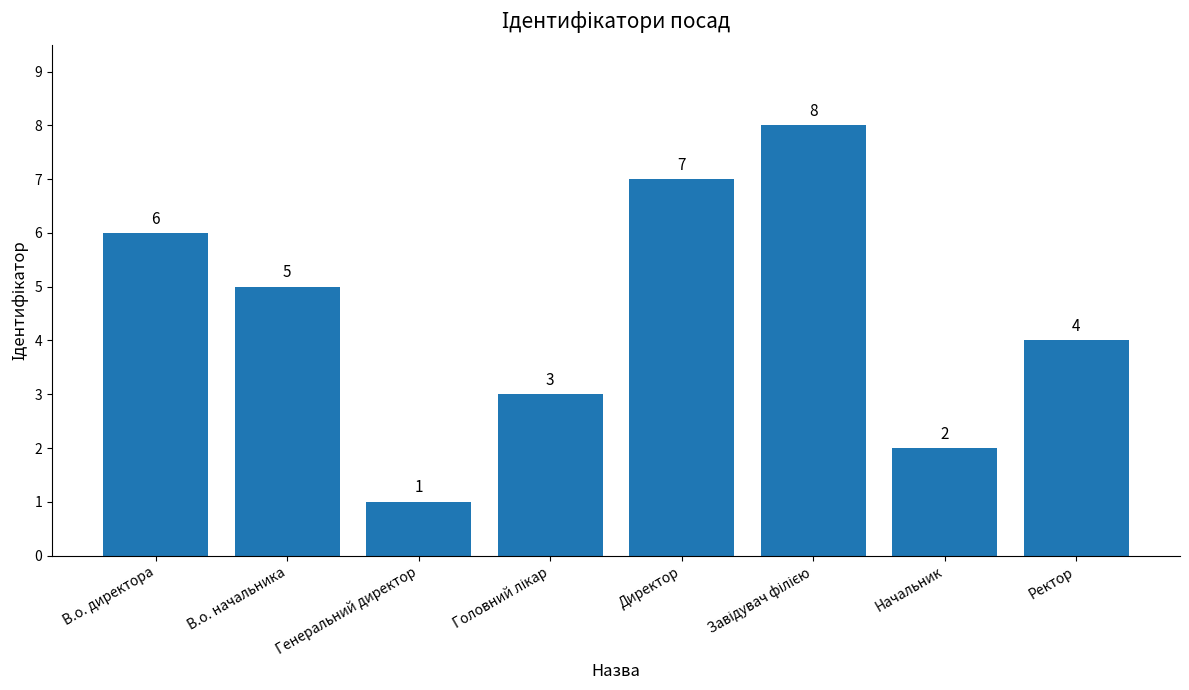

Count the number of data series in this chart.

1